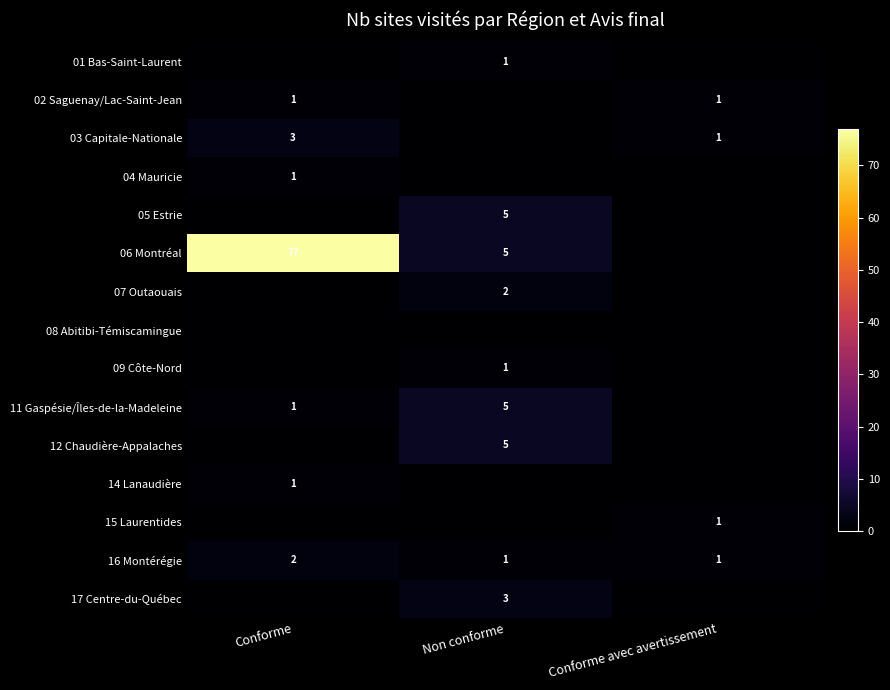

Which label corresponds to the smallest value in the chart?

Conforme